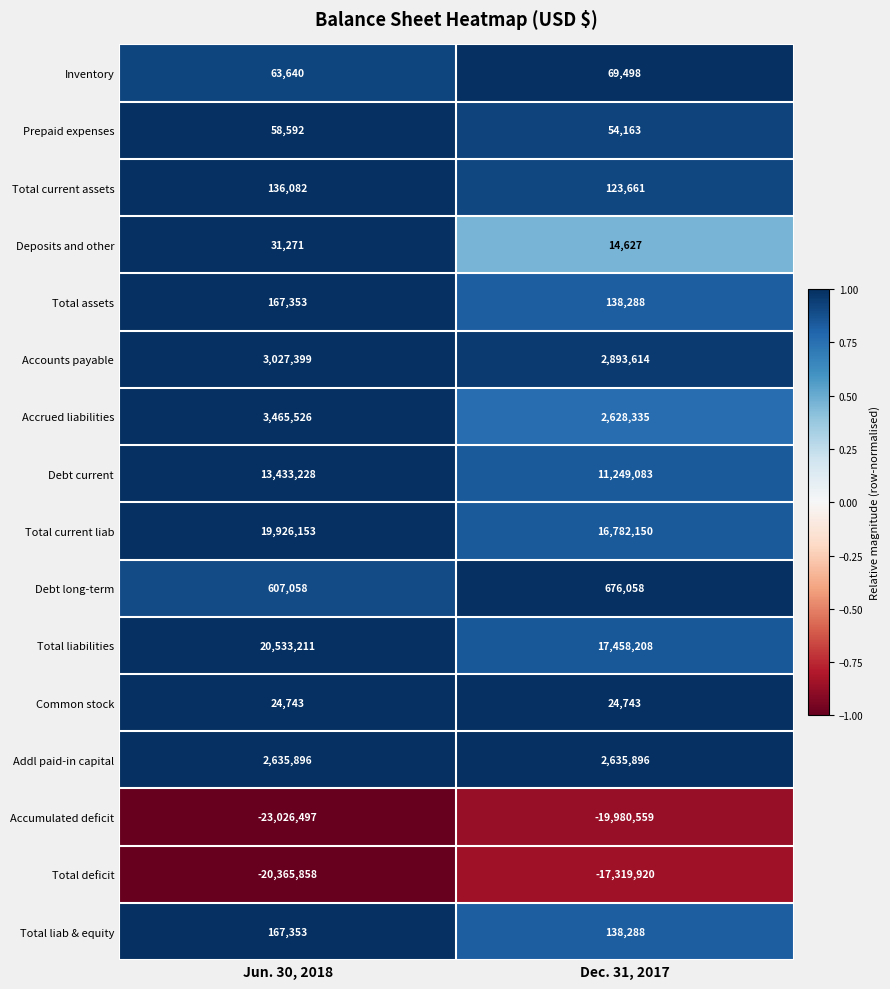

Which series has the largest total across all categories?

Total liabilities